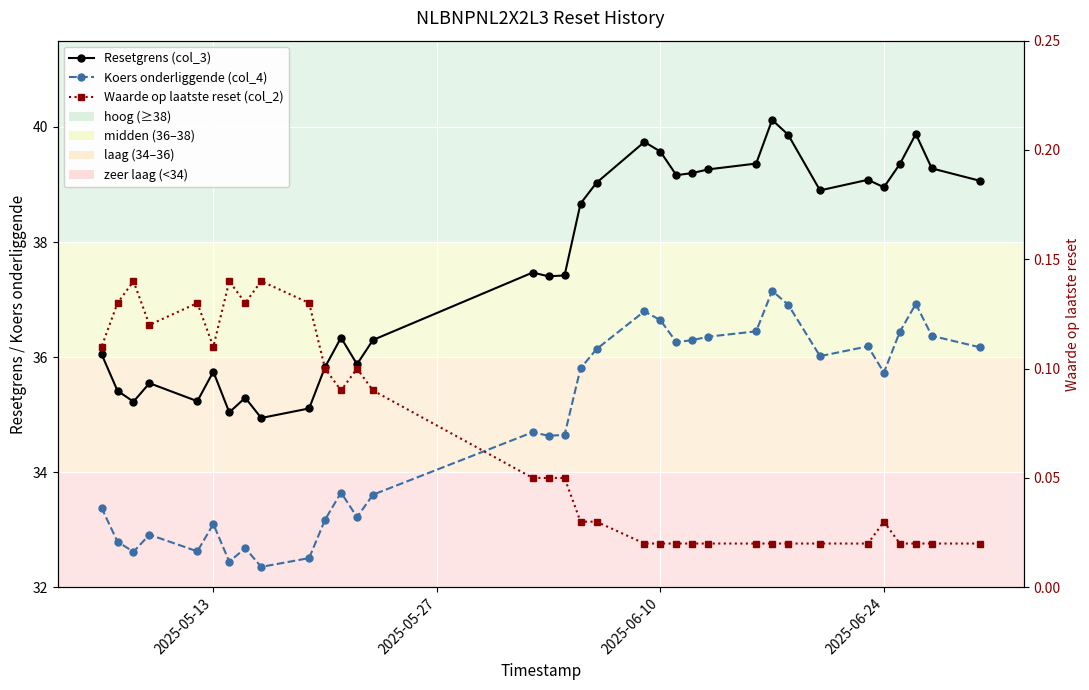

What is the value of the Koers onderliggende (col_4) point at the 3rd from the left?

36.9